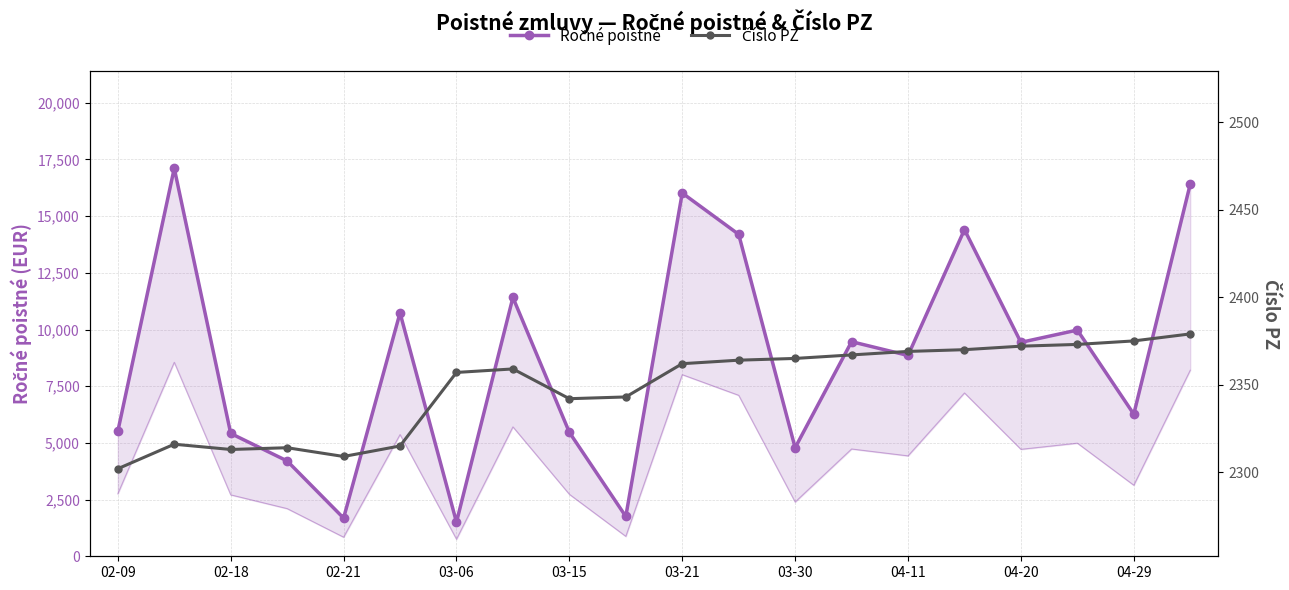

What is the label of the 15th point from the right?

03-21